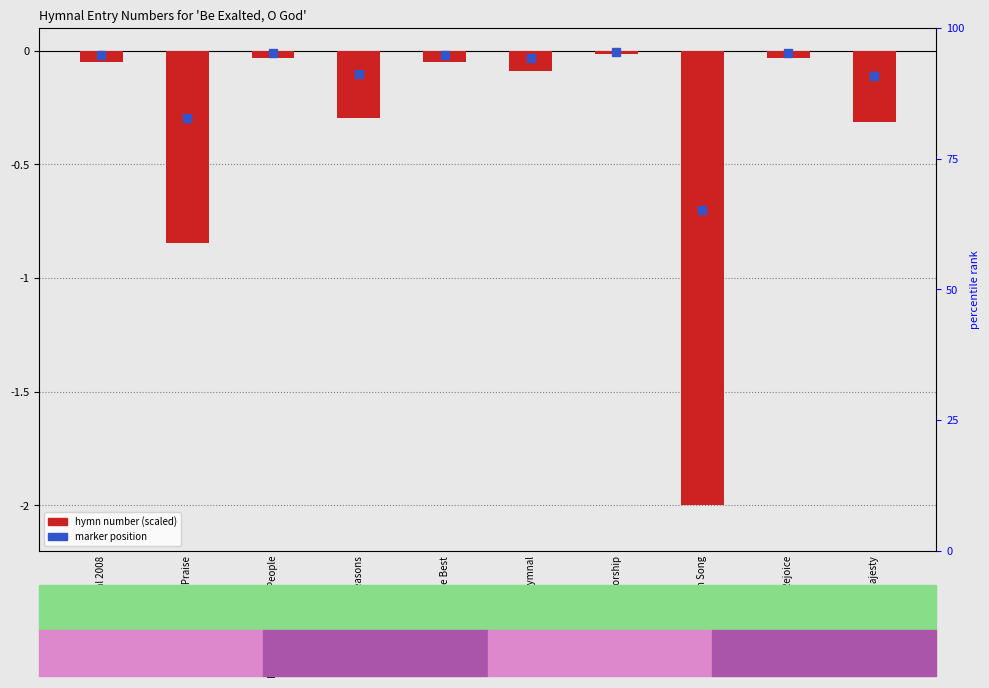

How many bars are there in total?

10